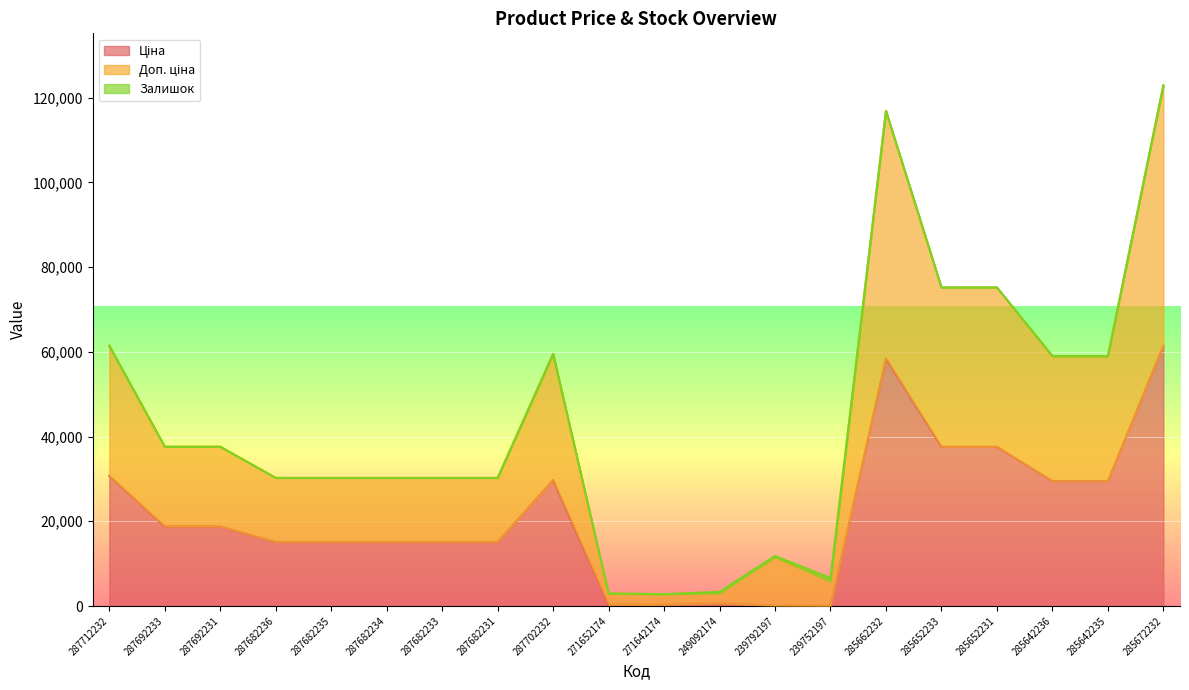

At which category is the sum across all series the highest?

285672232